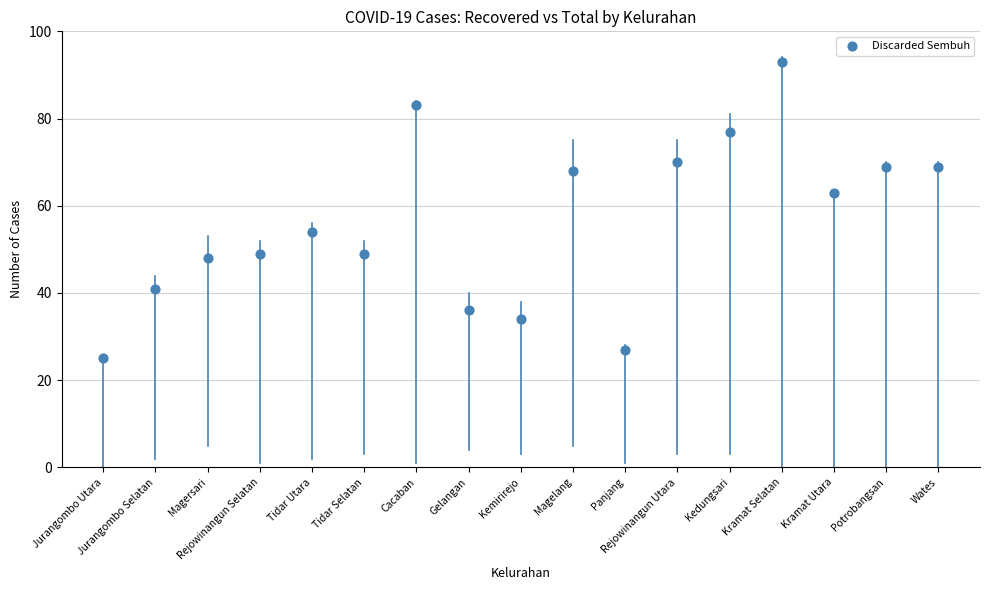

What is the range of Y values (max minus min)?

68